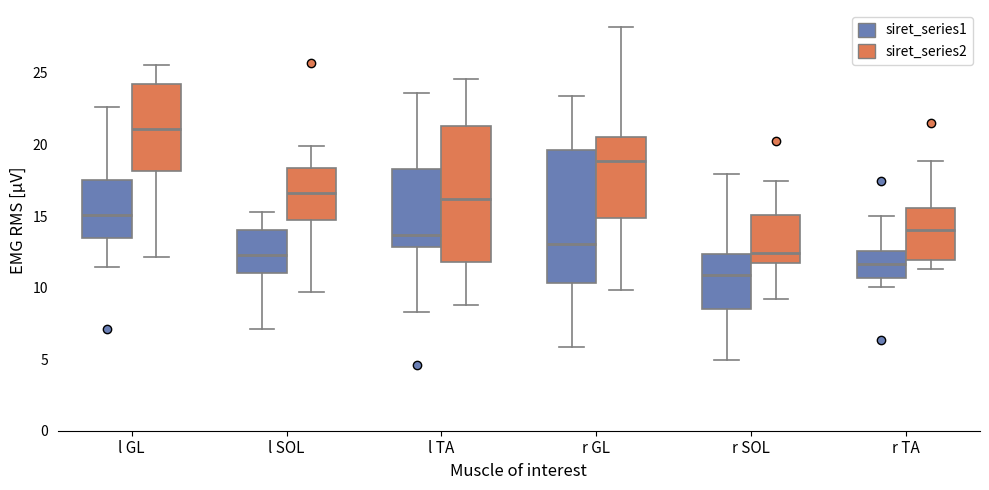

Where does the upper whisker of the box for r SOL (siret_series2) end on the y-axis? The values are not printed on the chart, so give them approximately, as read against the axis.

17.5